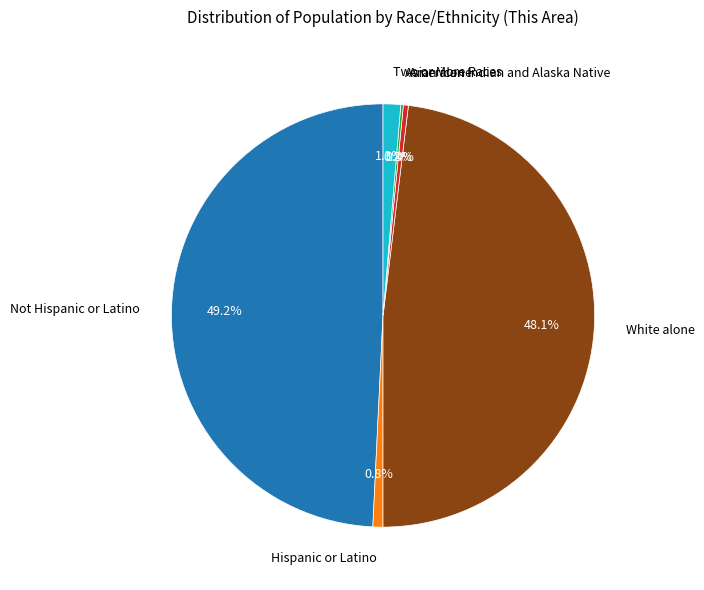

Combined, do Hispanic or Latino and American Indian and Alaska Native account for over 50%?

No